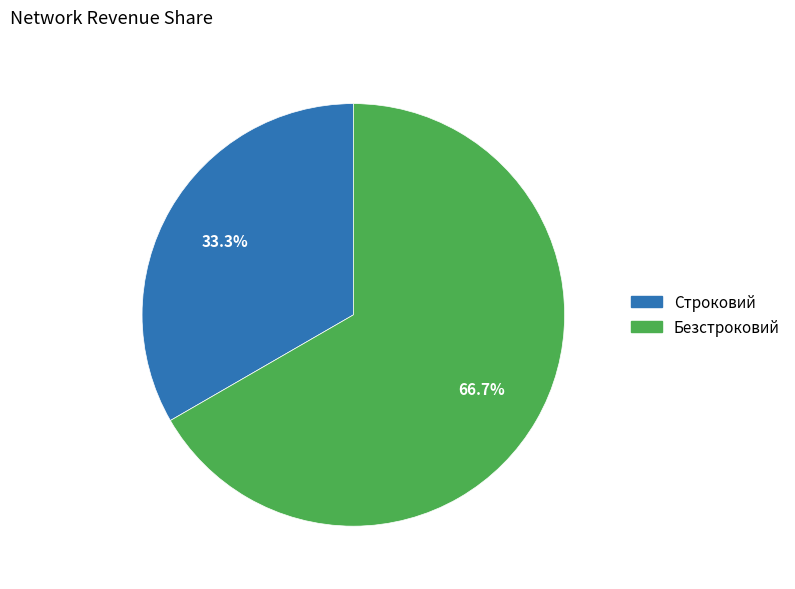

How many segments does this pie chart have?

2